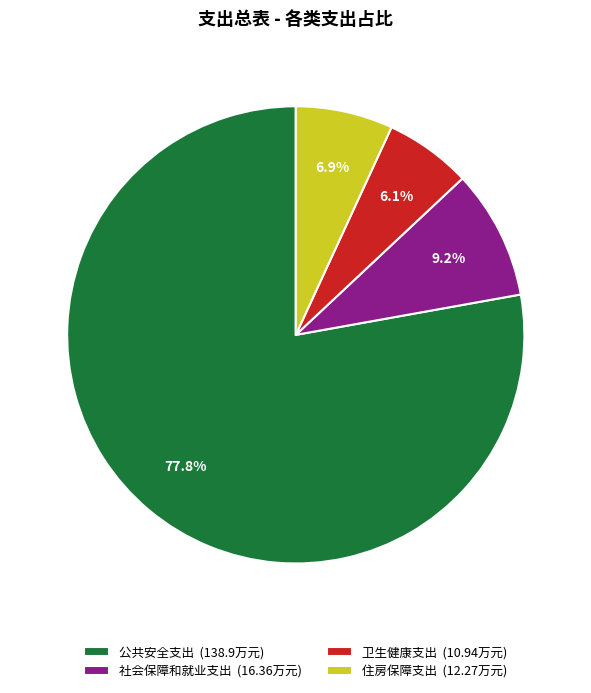

Between 公共安全支出 (138.9万元) and 社会保障和就业支出 (16.36万元), which is larger?

公共安全支出 (138.9万元)